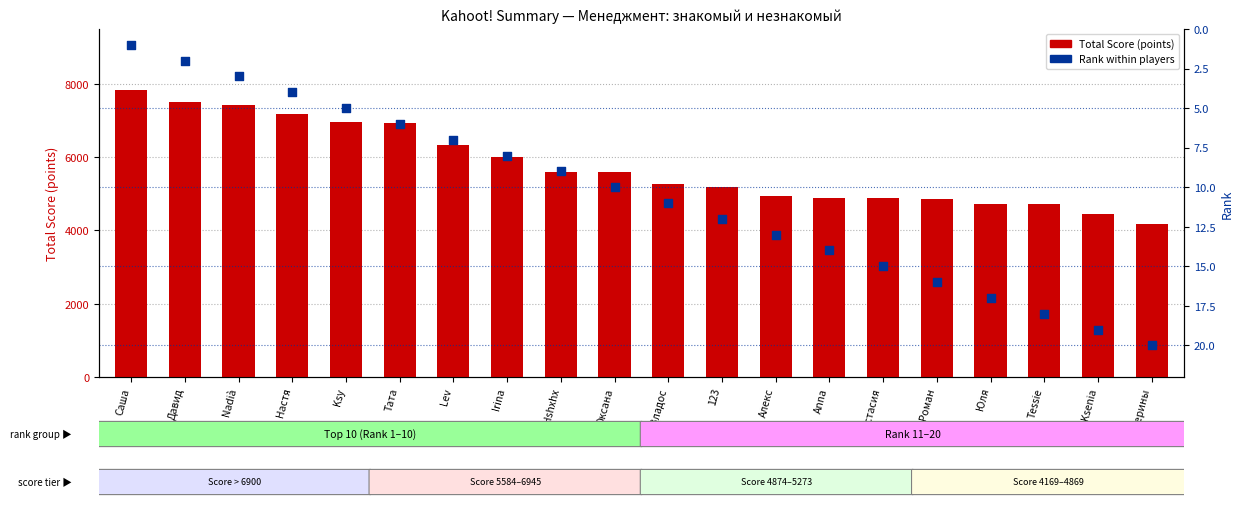

What are all the series names shown in the legend?

Total Score (points), Rank within players